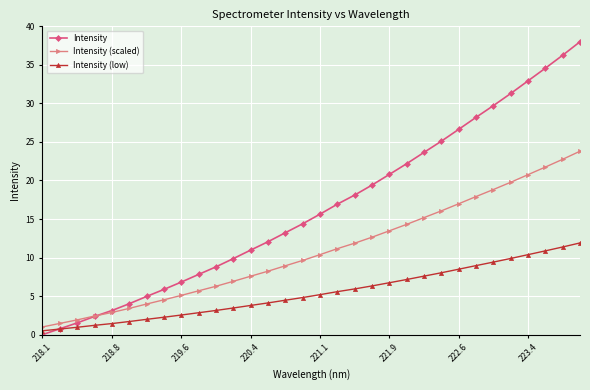

What is the value of the Intensity point at the 3rd from the left?

1.5